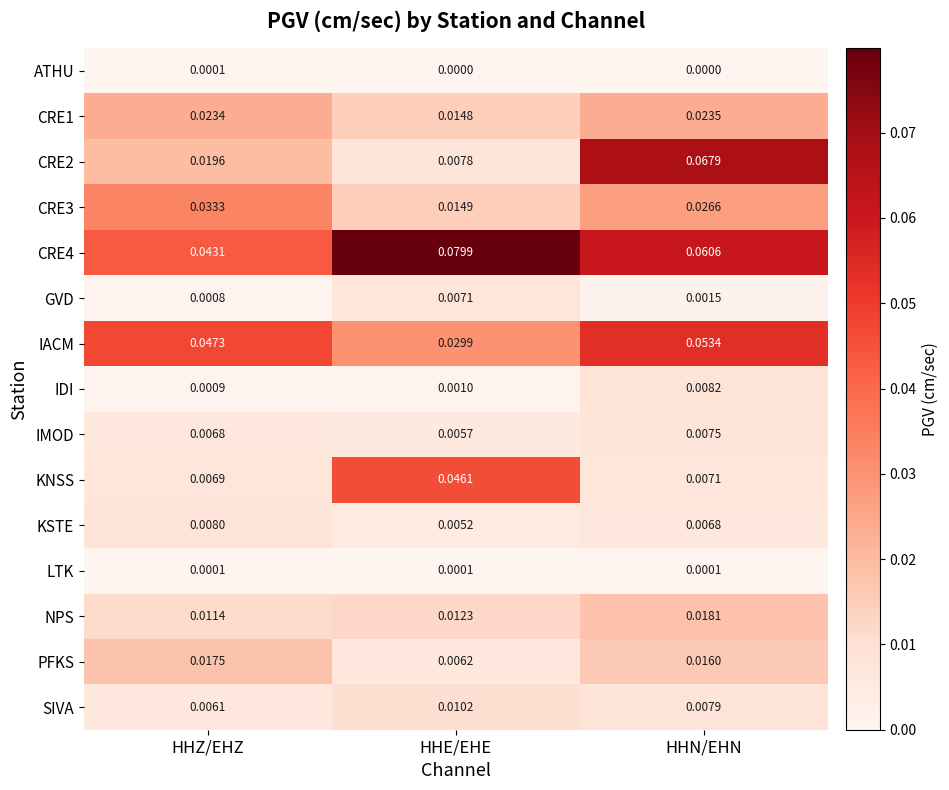

List the labels in order of NPS value, largest first.

HHN/EHN, HHE/EHE, HHZ/EHZ